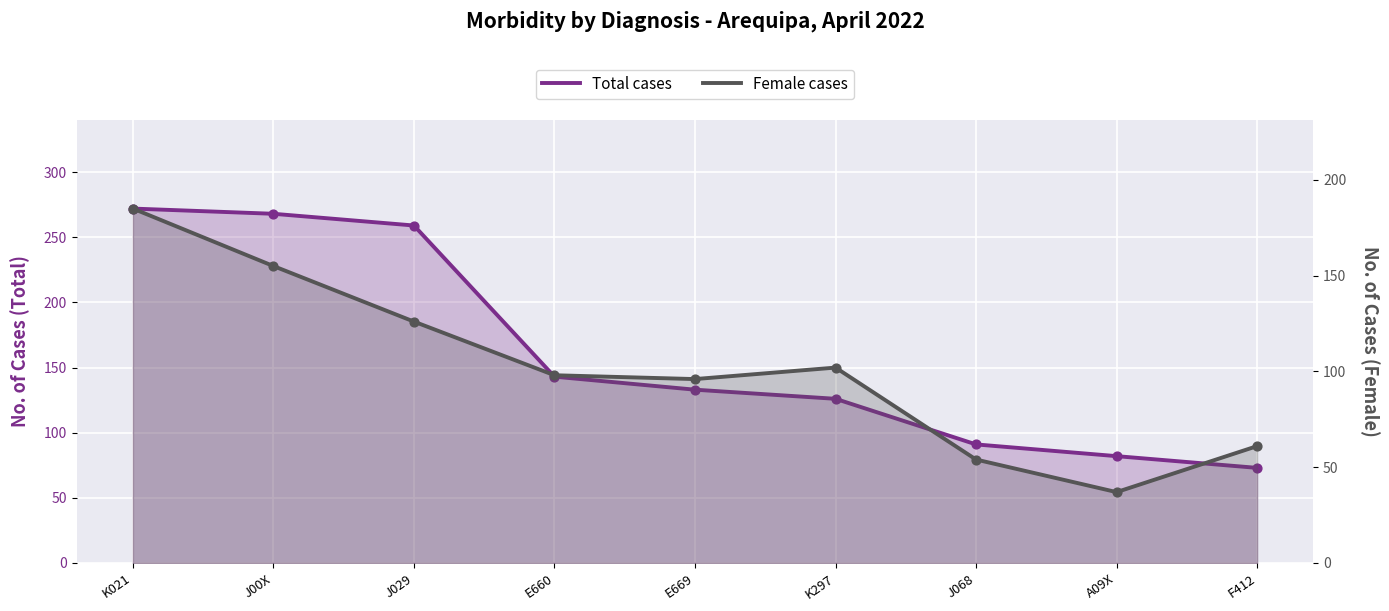

Which series reaches the minimum Y coordinate?

Female cases